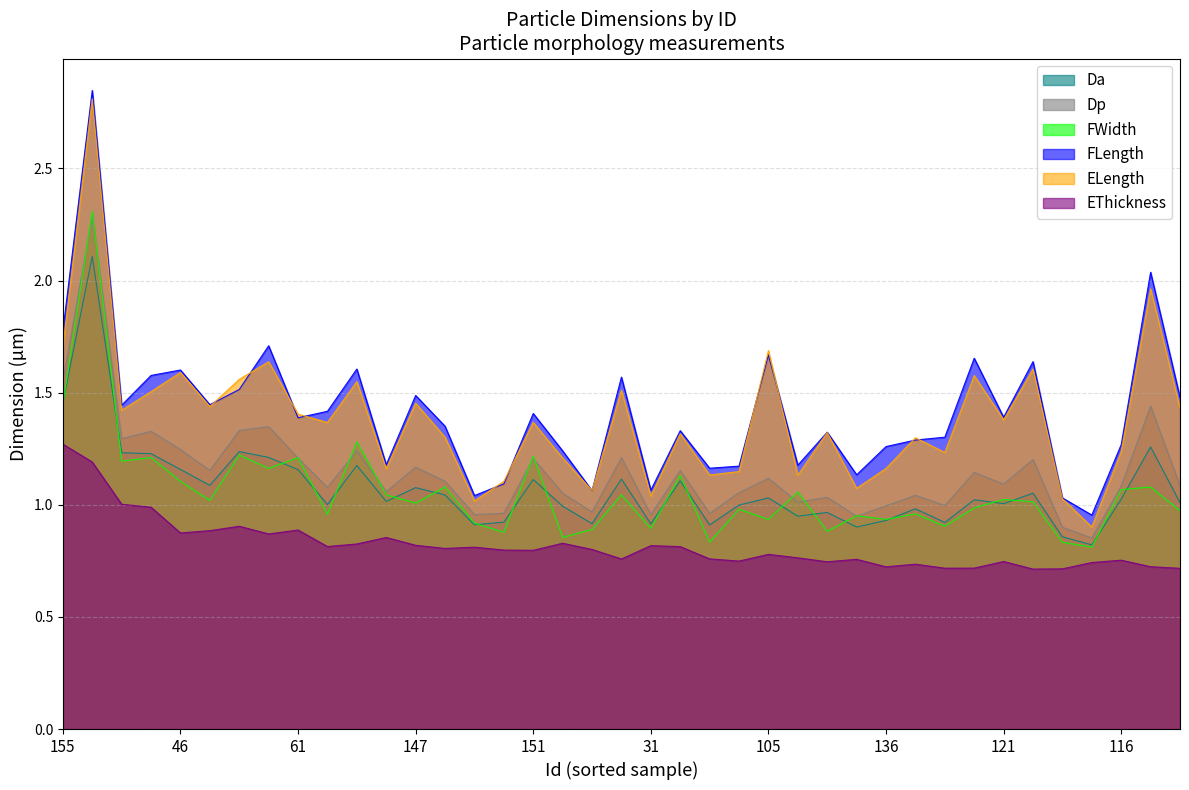

Is it true that ELength equals 1.3 at 162?

True